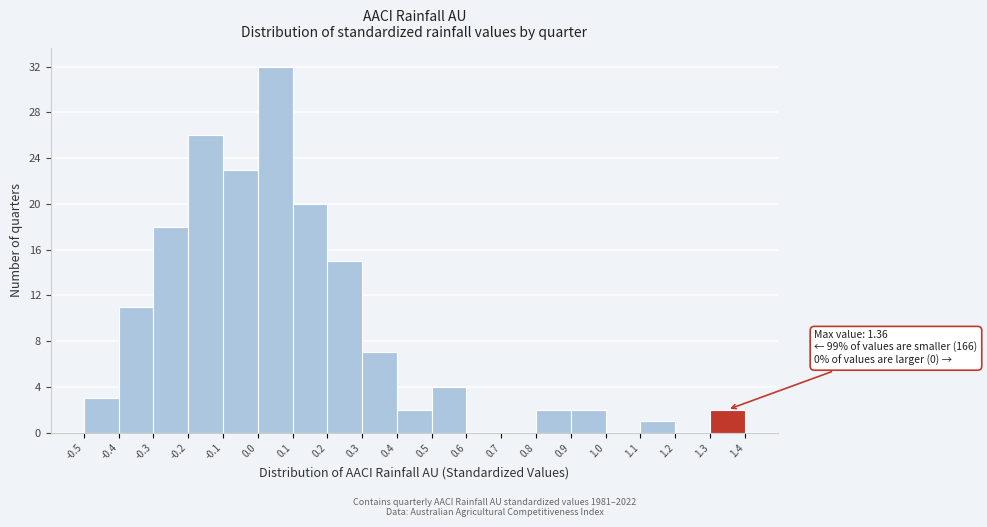

Which range on the x-axis has the tallest bar?

0.0 to 0.1